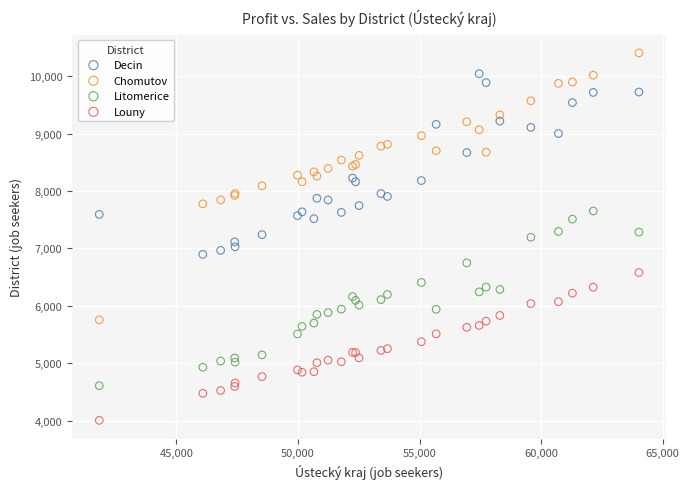

Which series has the widest spread of Y values?

Chomutov